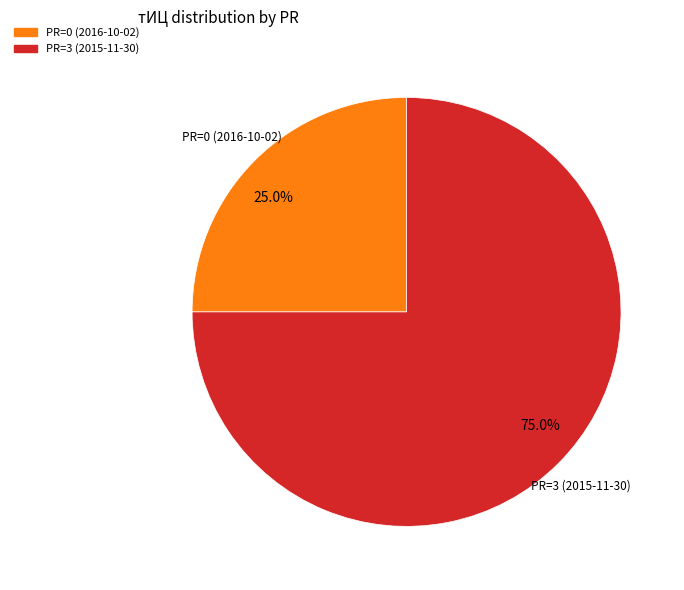

How many segments does this pie chart have?

2